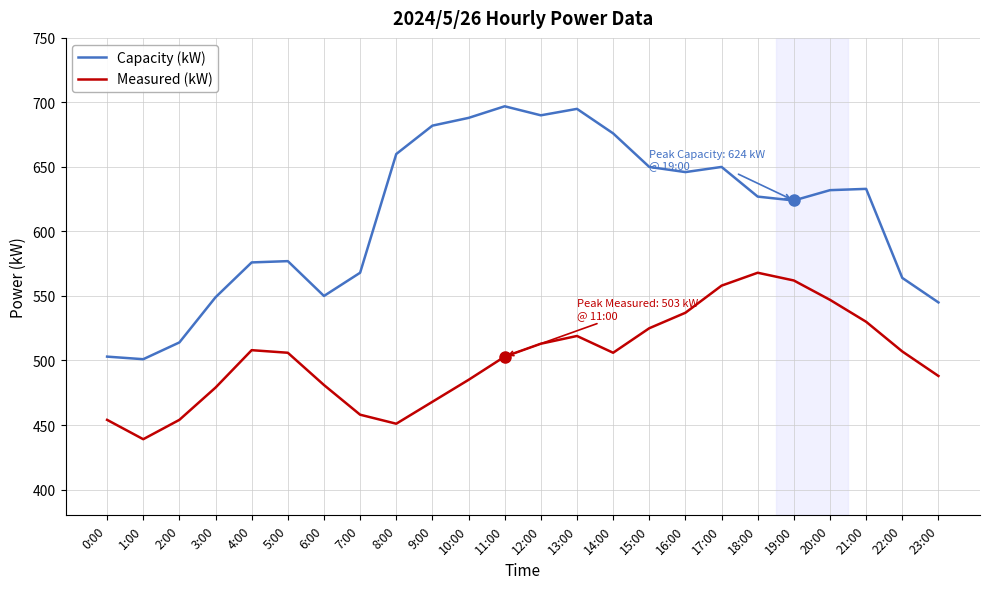

What is the sum of the Measured (kW) values at 9:00 and 11:00?

971